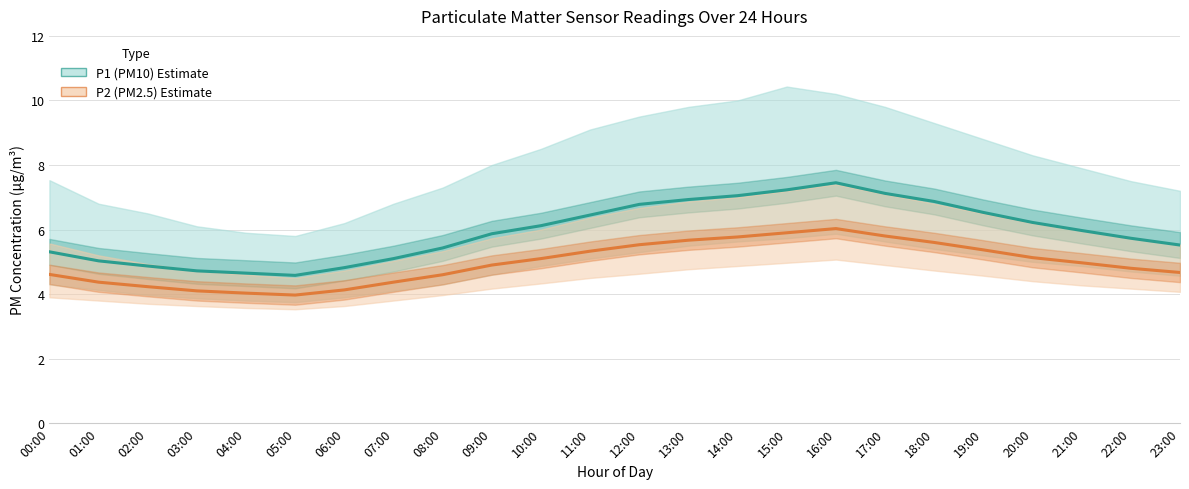

What is the value of the P2 (PM2.5) point at the 3rd from the left?

4.2